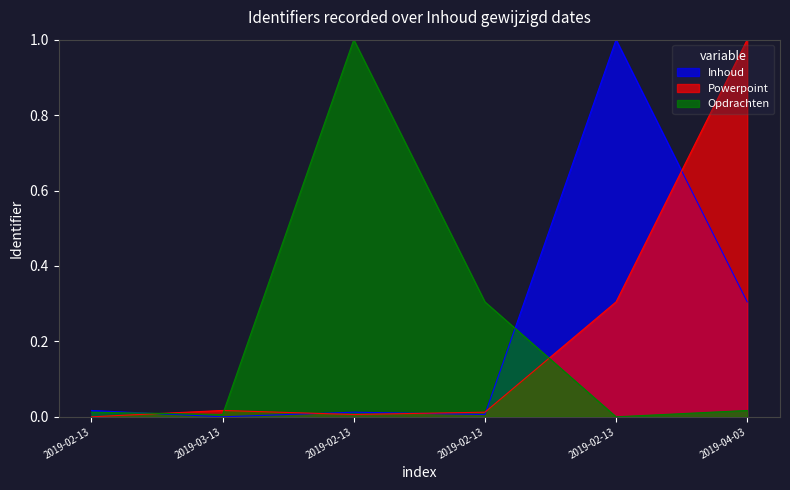

Which series has the largest total across all categories?

Inhoud